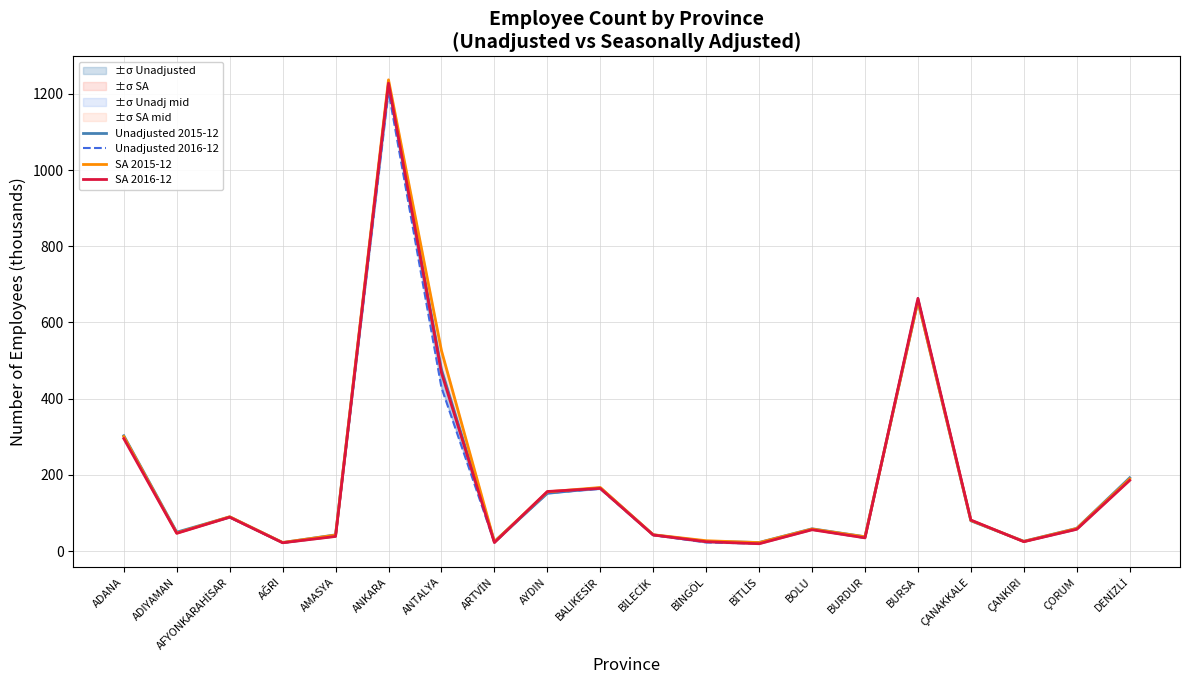

Rank the series by their average value, from lowest to highest.

Unadjusted 2016-12, SA 2016-12, Unadjusted 2015-12, SA 2015-12